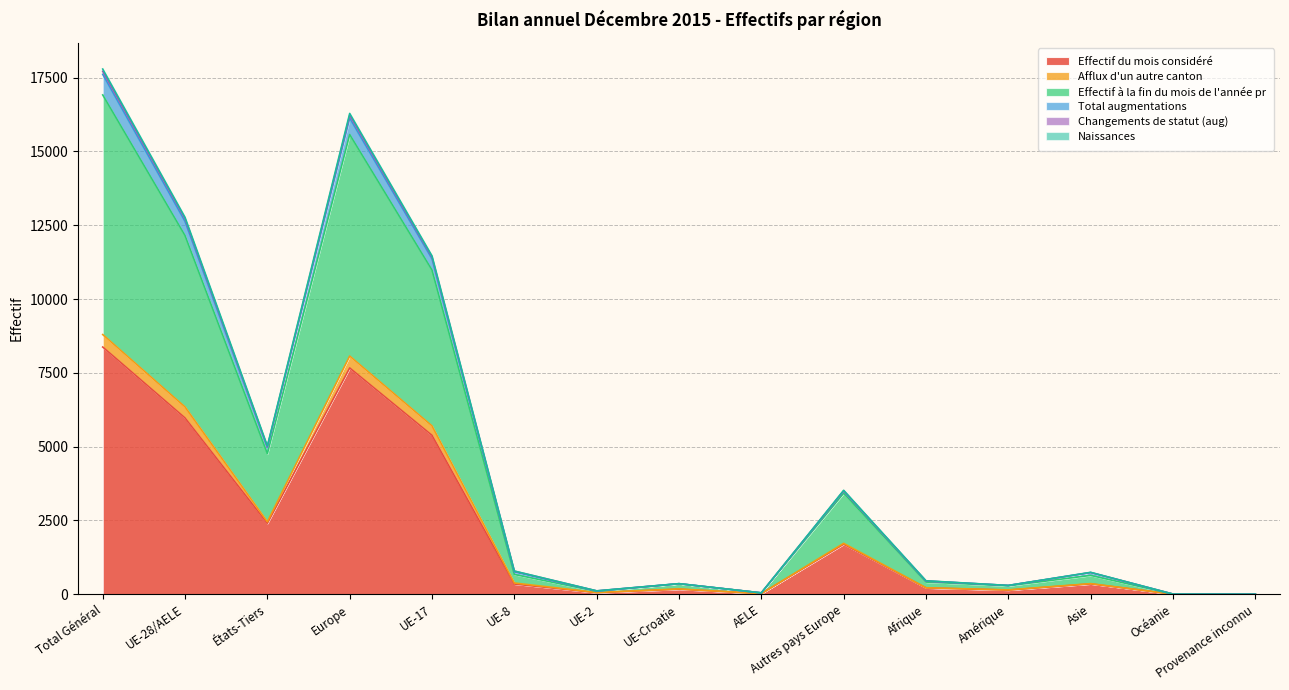

What position from the left is Asie?

13